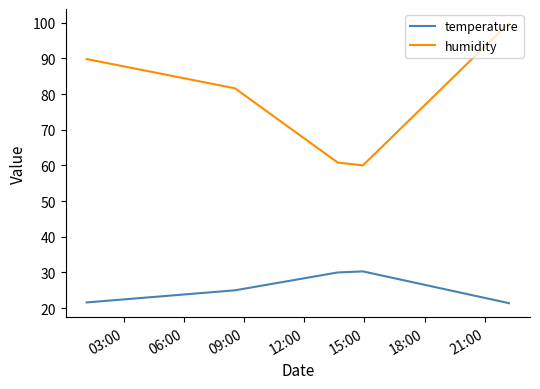

True or false: humidity and temperature intersect in this chart.

False